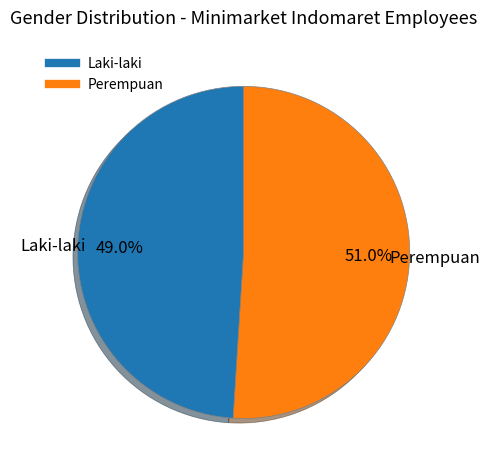

To the nearest percent, what is the difference between the Perempuan and Laki-laki slice percentages?

2%